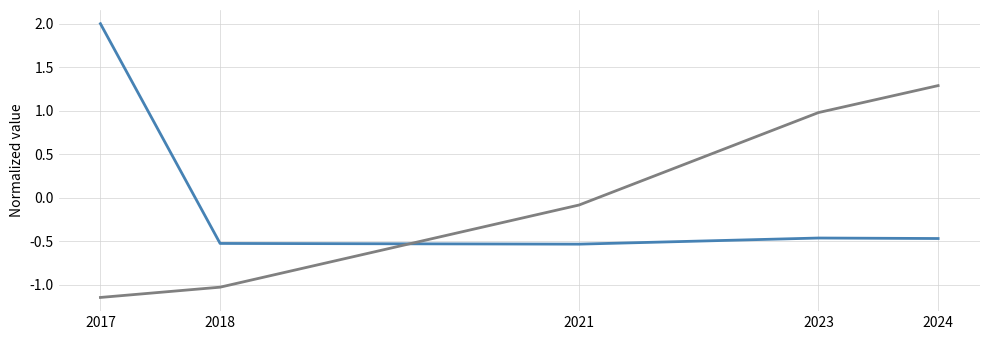

What is the difference between the highest and lowest values at 2023?

1.4